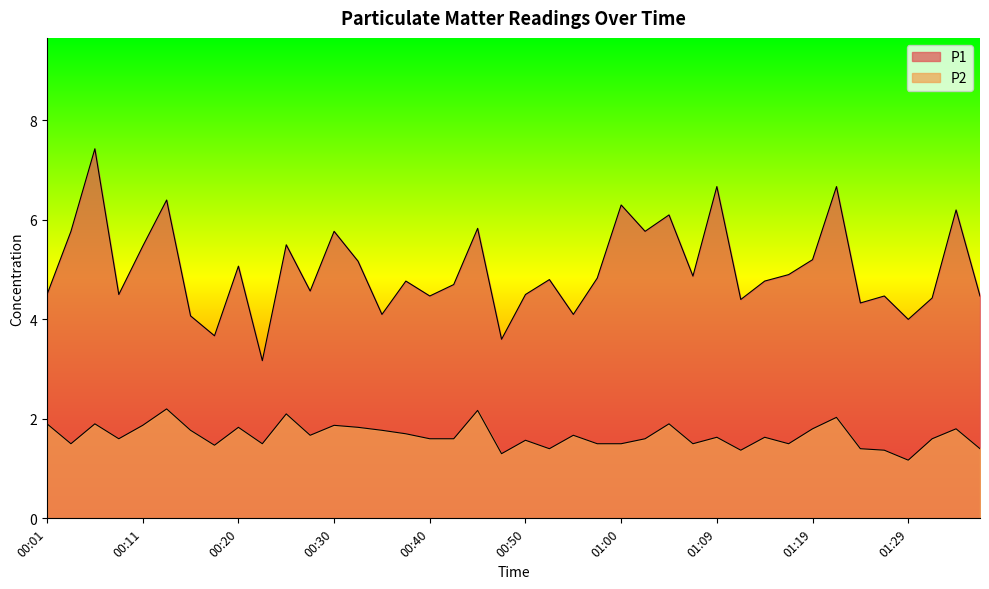

True or false: P2 has more than 2 interior local peaks.

True